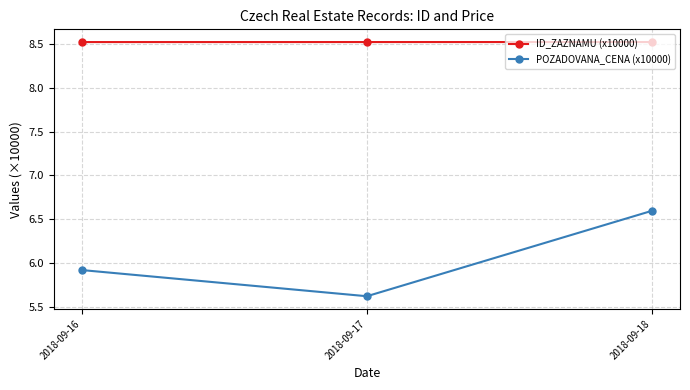

Where is POZADOVANA_CENA (x10000) nearest to the value 6?

2018-09-16